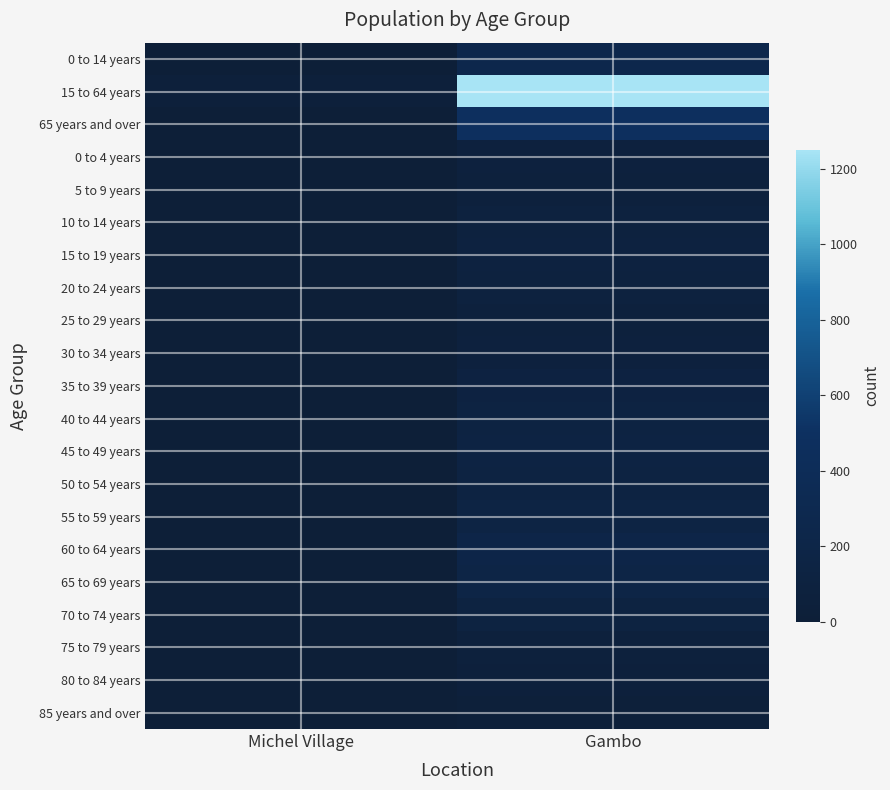

Rank the series at Michel Village from highest to lowest value.

15 to 64 years, 0 to 14 years, 45 to 49 years, 50 to 54 years, 65 years and over, 10 to 14 years, 15 to 19 years, 20 to 24 years, 25 to 29 years, 60 to 64 years, 65 to 69 years, 70 to 74 years, 0 to 4 years, 5 to 9 years, 30 to 34 years, 35 to 39 years, 40 to 44 years, 55 to 59 years, 75 to 79 years, 80 to 84 years, 85 years and over